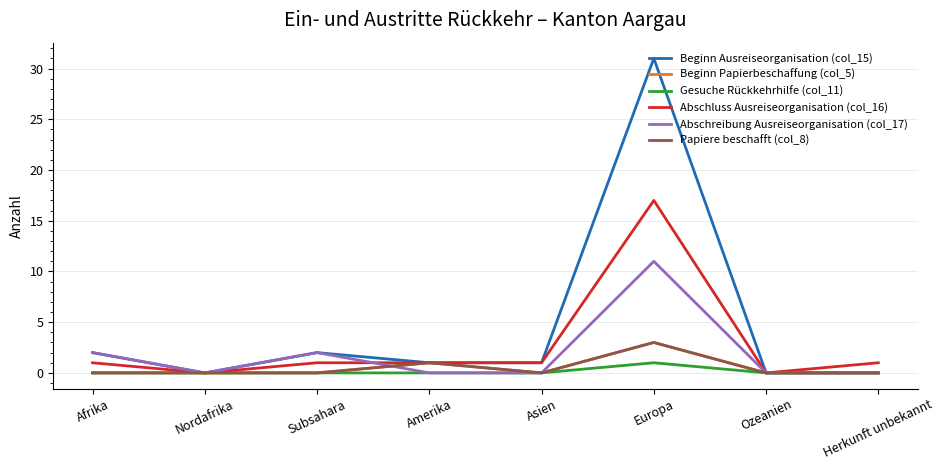

Reading left to right, transcribe all the data shown in this chart.

Beginn Ausreiseorganisation (col_15): 2	0	2	1	1	31	0	0
Beginn Papierbeschaffung (col_5): 0	0	0	1	0	3	0	0
Gesuche Rückkehrhilfe (col_11): 0	0	0	0	0	1	0	0
Abschluss Ausreiseorganisation (col_16): 1	0	1	1	1	17	0	1
Abschreibung Ausreiseorganisation (col_17): 2	0	2	0	0	11	0	0
Papiere beschafft (col_8): 0	0	0	1	0	3	0	0